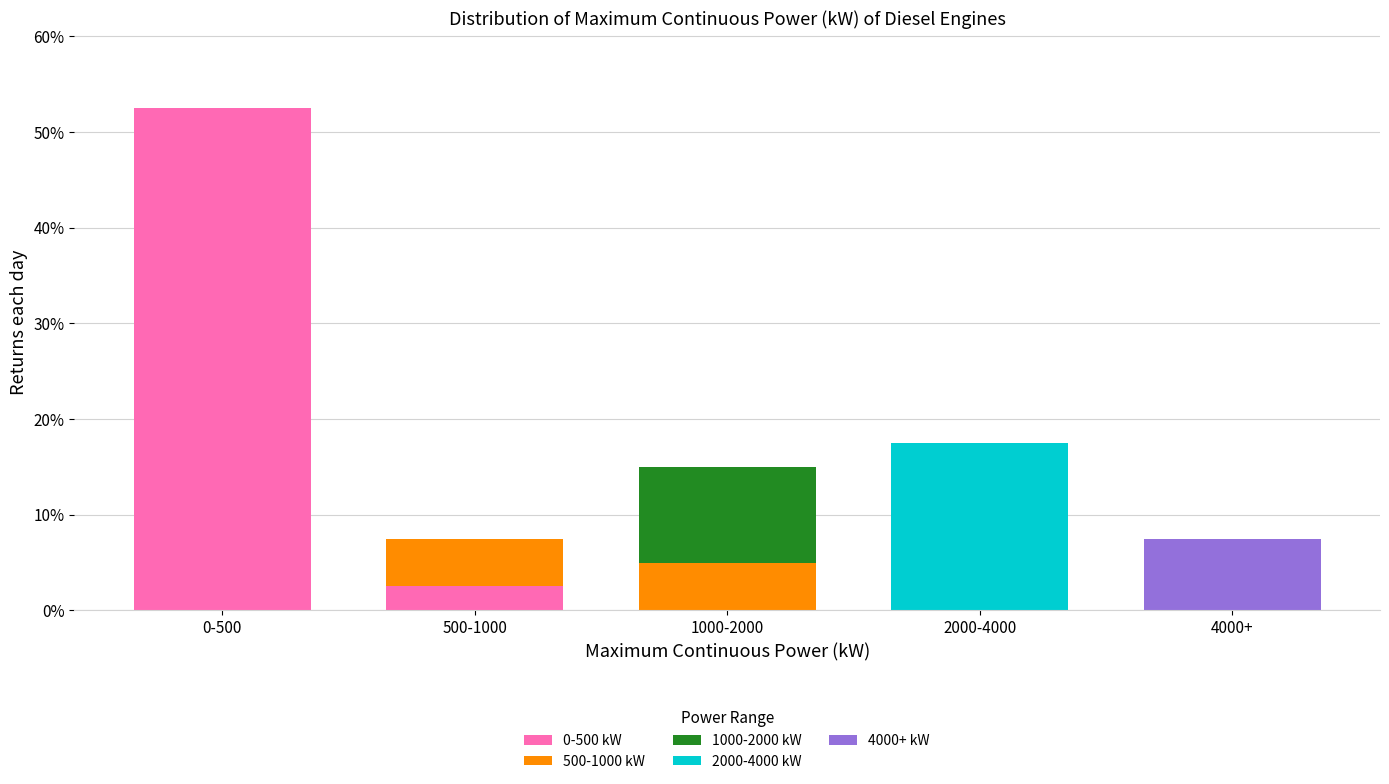

Does the chart contain stacked bars?

Yes